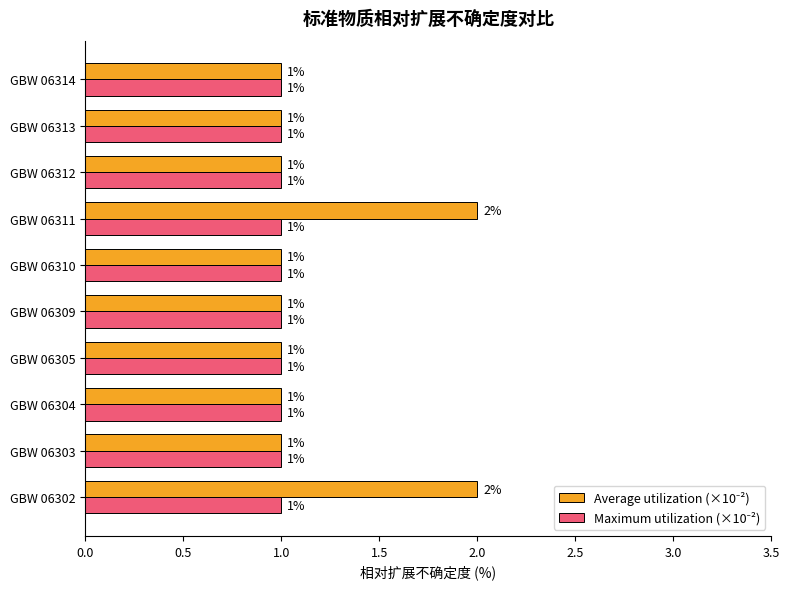

How many data points does each series have?

10